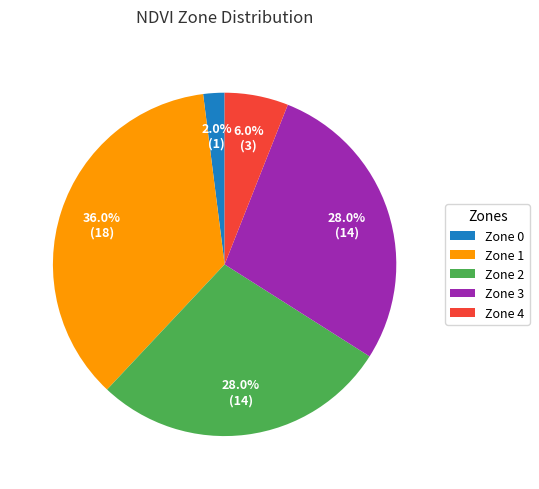

The Zone 0 slice represents 2% of the pie. True or false?

True